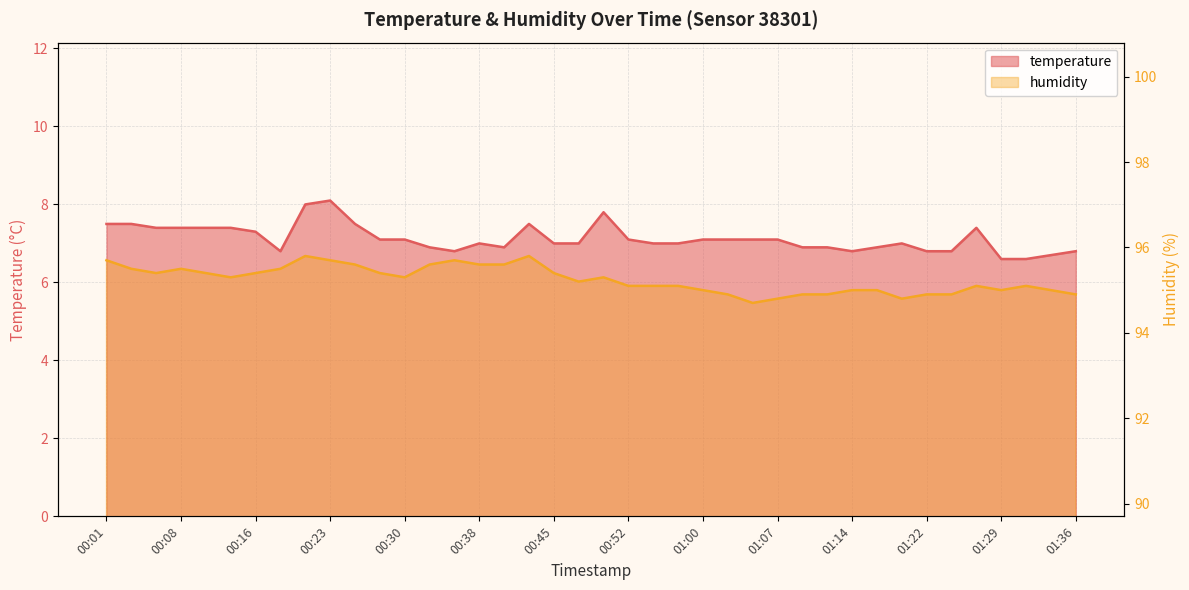

What is the difference between the maximum and minimum values in the humidity series?

1.1